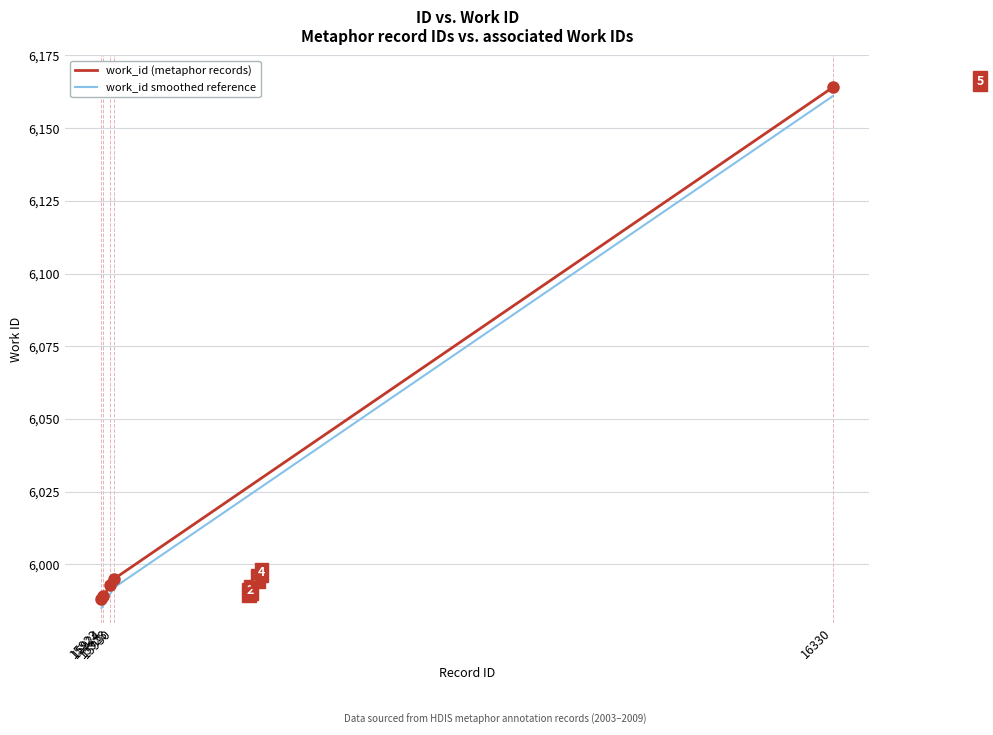

What is the highest value of the work_id smoothed reference series?

6161